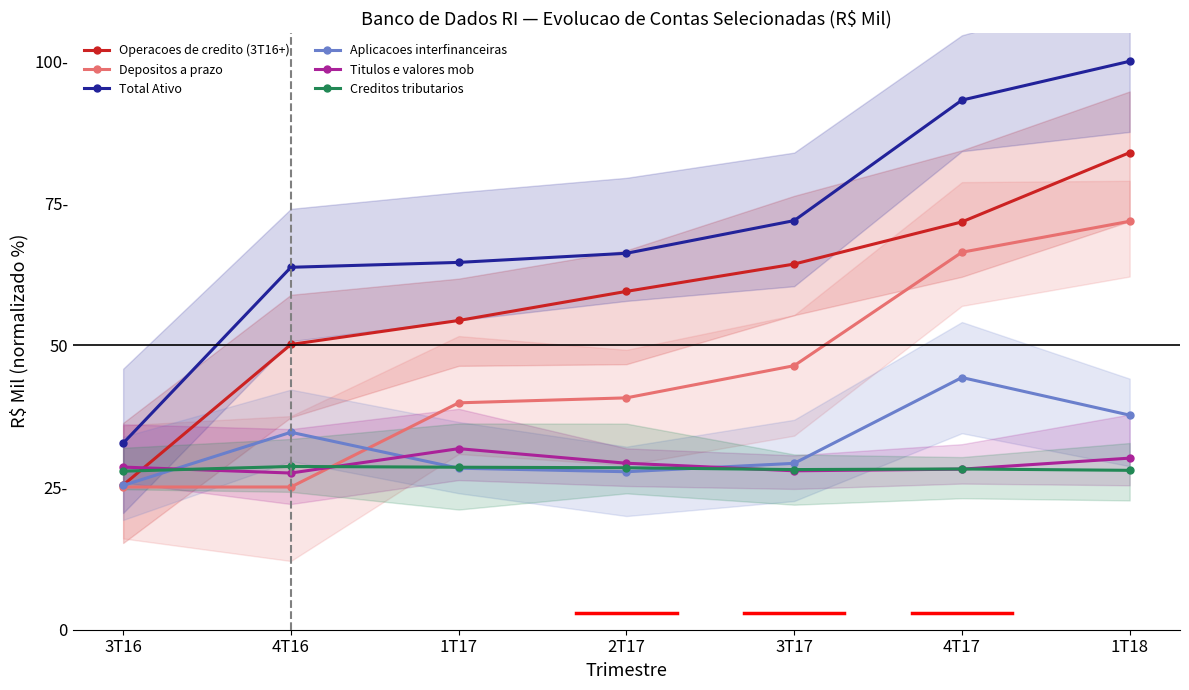

What is the sum of the Depositos a prazo values at 4T16 and 4T17?

91.5